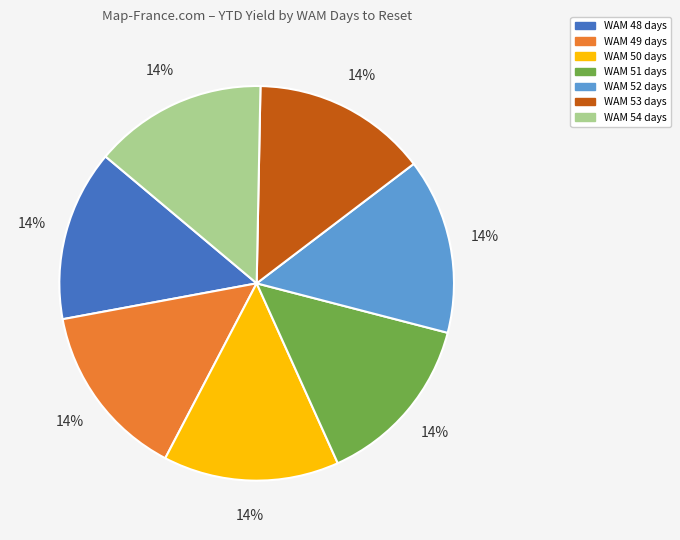

What is the ratio of the value at WAM 48 days to the value at WAM 51 days?

1.0